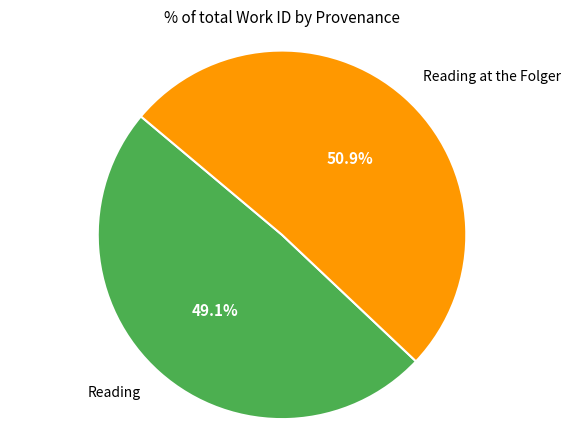

Is there a majority slice in this chart?

Yes